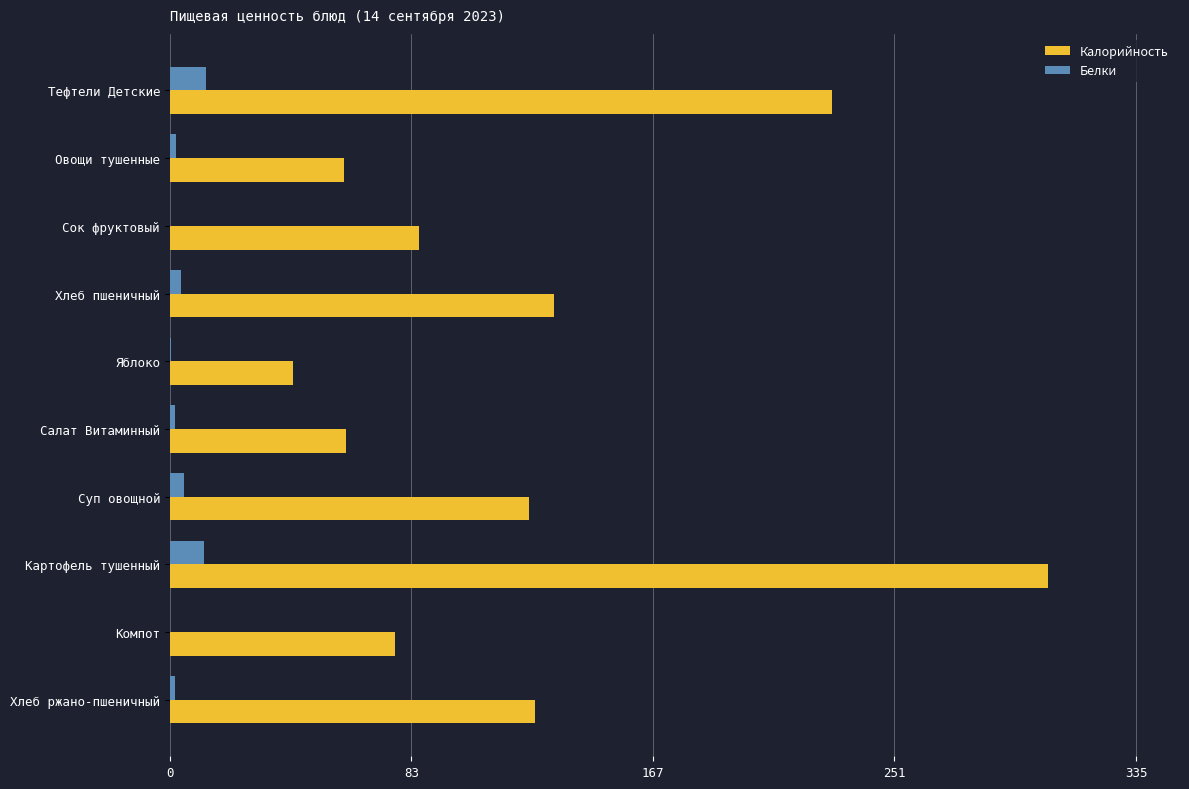

Between Тефтели Детские and Хлеб пшеничный, which series saw the biggest shift?

Калорийность